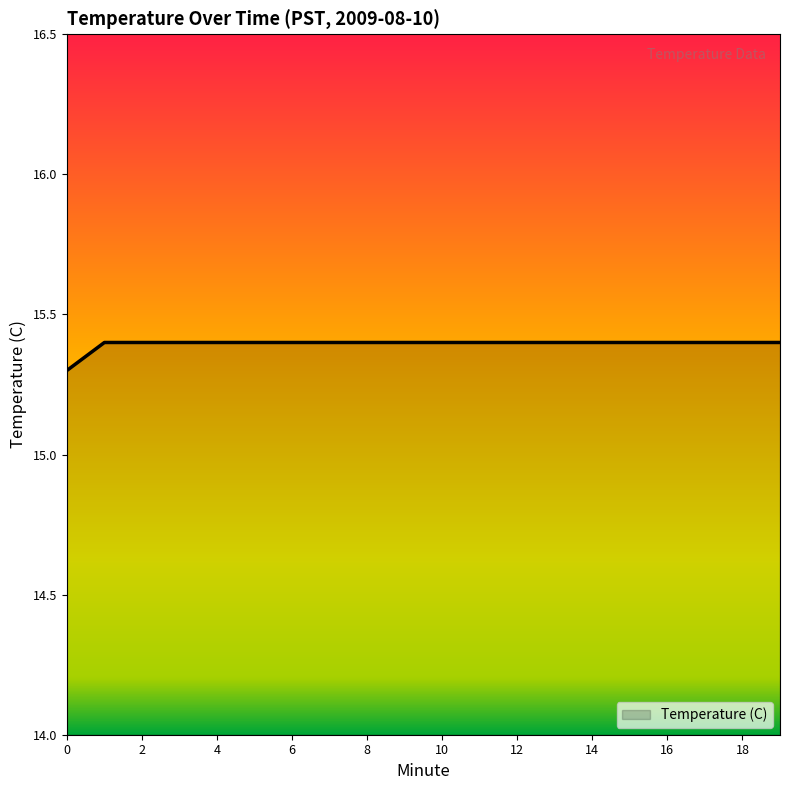

What is the minimum value shown in the chart?

15.3